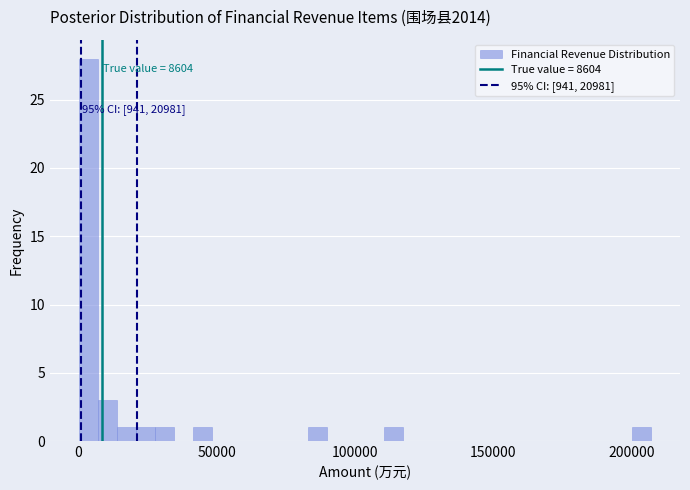

Read against the x-axis, roughly where is the centre of the tallest bar?

5000